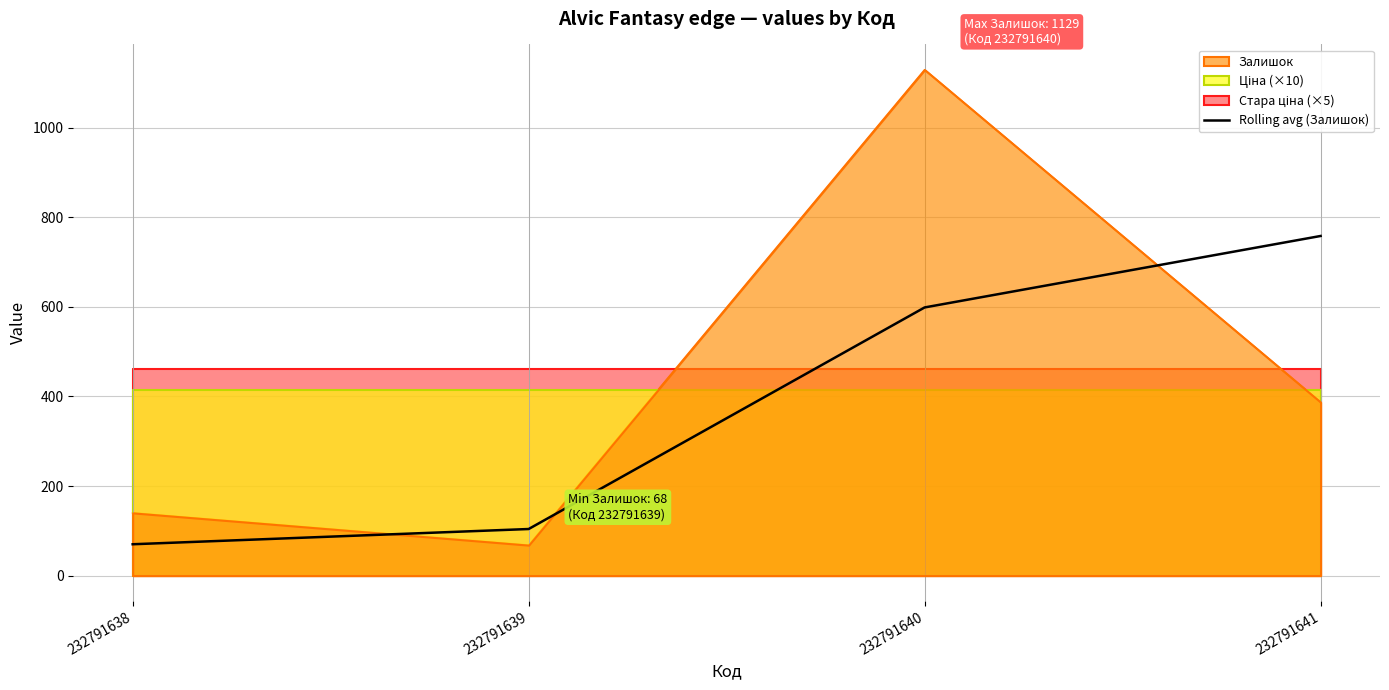

True or false: the data shows 303.9 at 232791640.

False